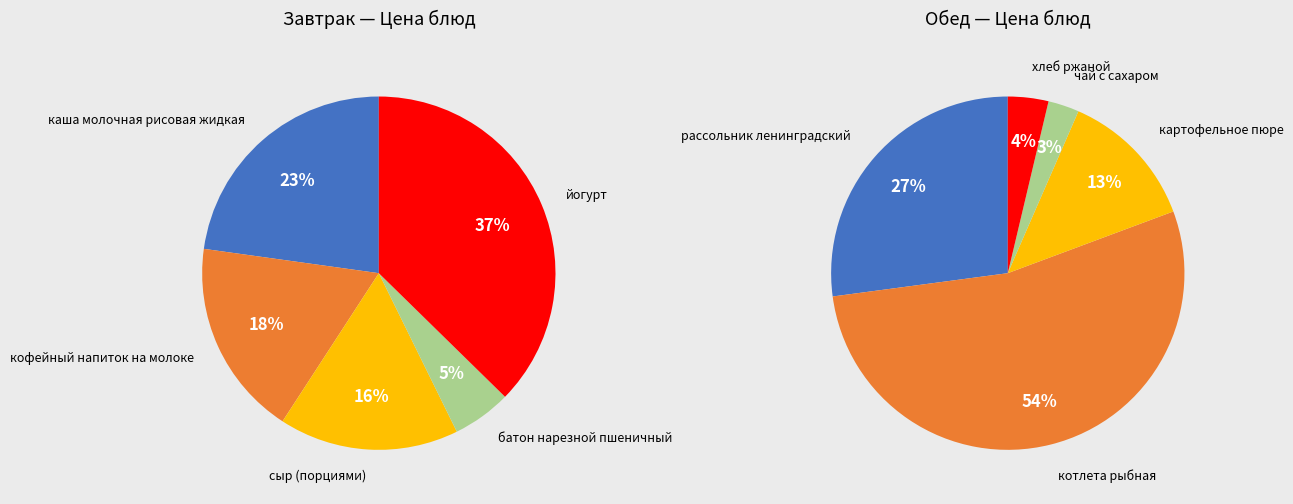

Is there a majority slice in this chart?

No